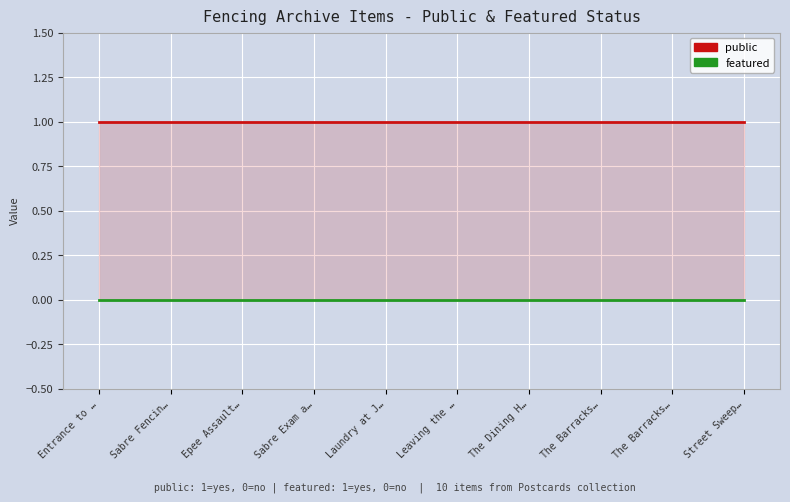

True or false: featured and public intersect in this chart.

False